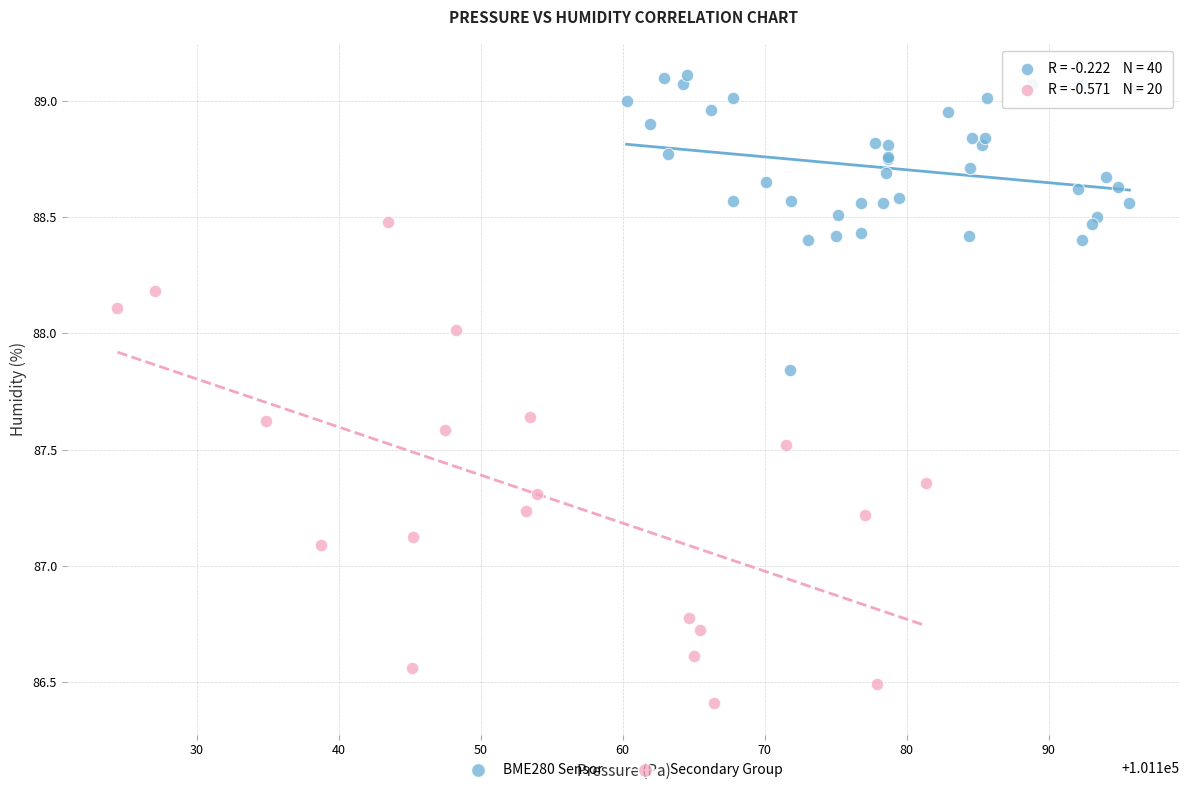

Which series contains the highest Y value?

BME280 Sensor